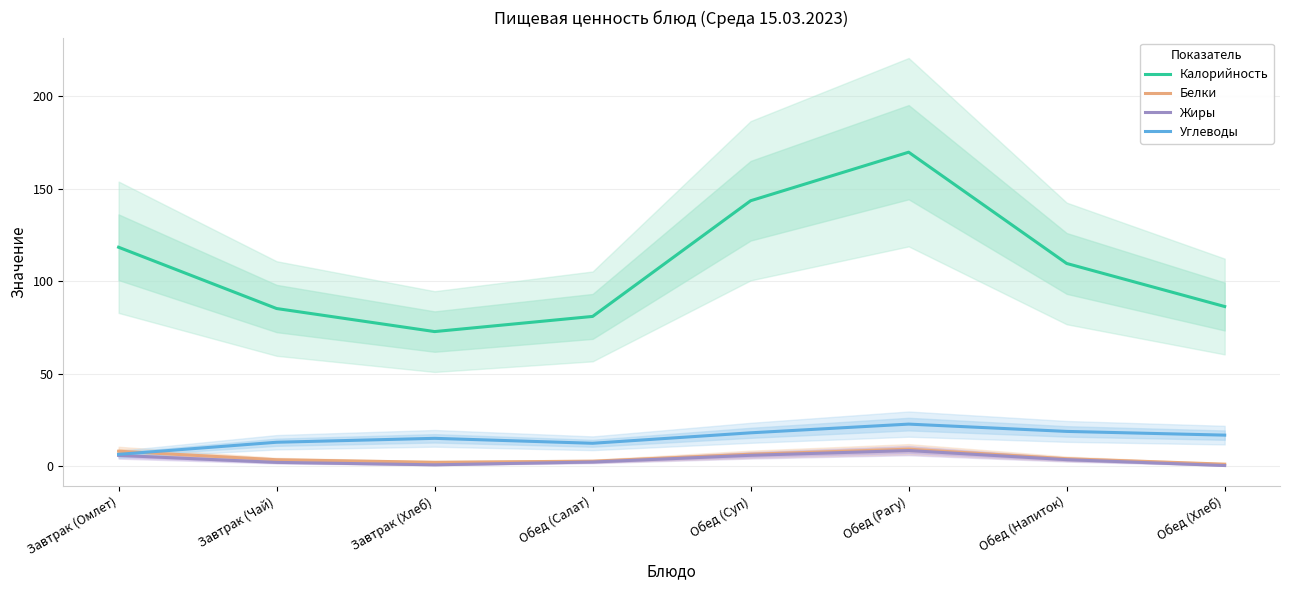

Where is the first local minimum for Углеводы?

Обед (Салат)